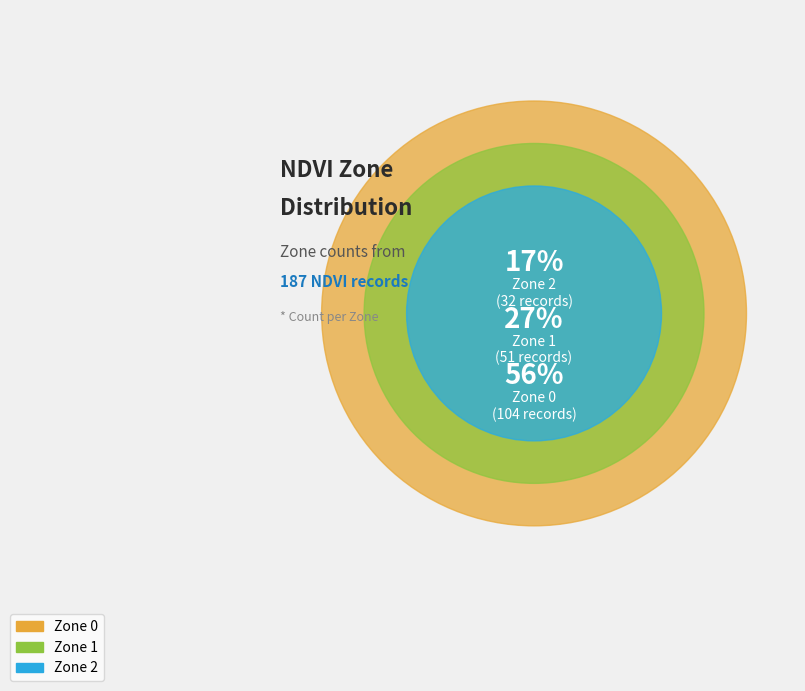

Count the number of slices in the pie.

3